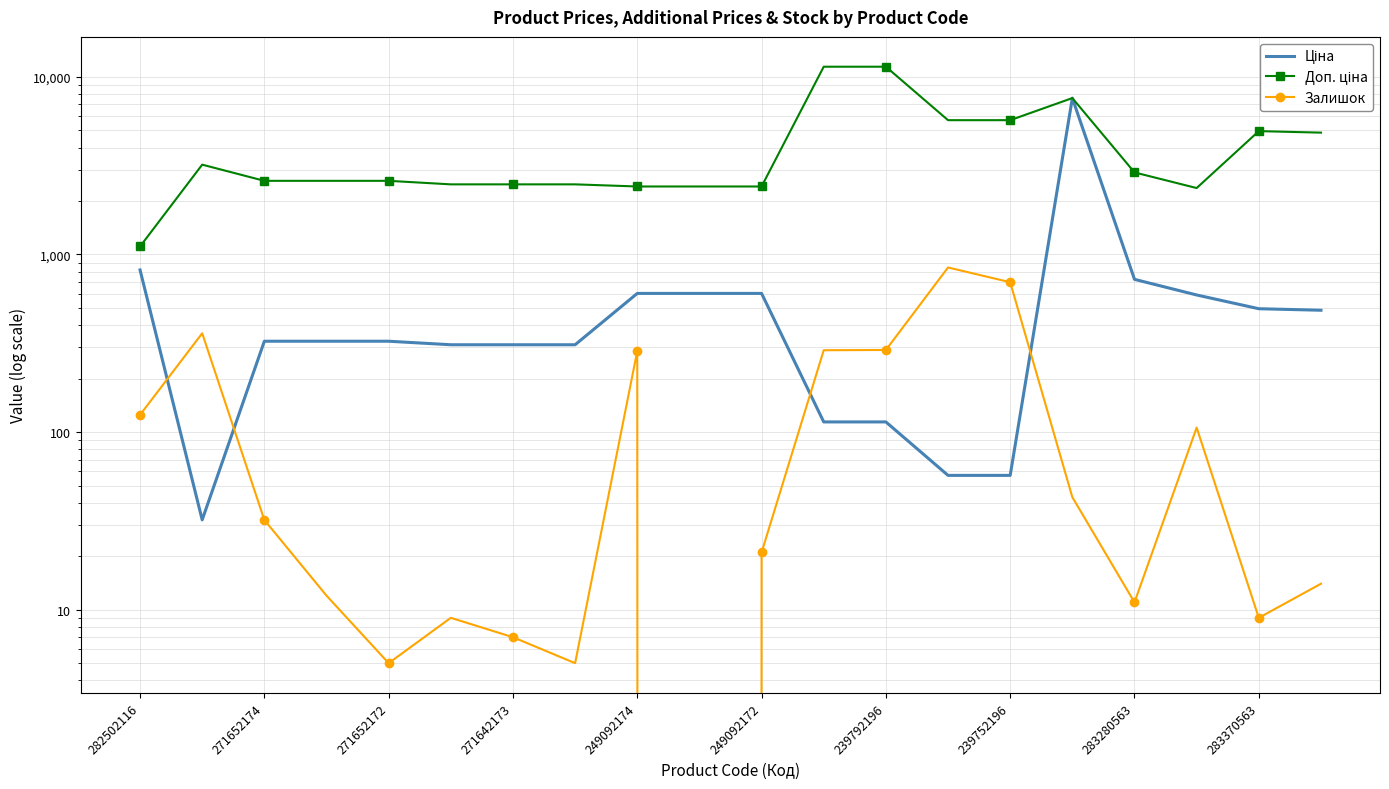

After their last crossing, which series has the higher values: Залишок or Ціна?

Ціна